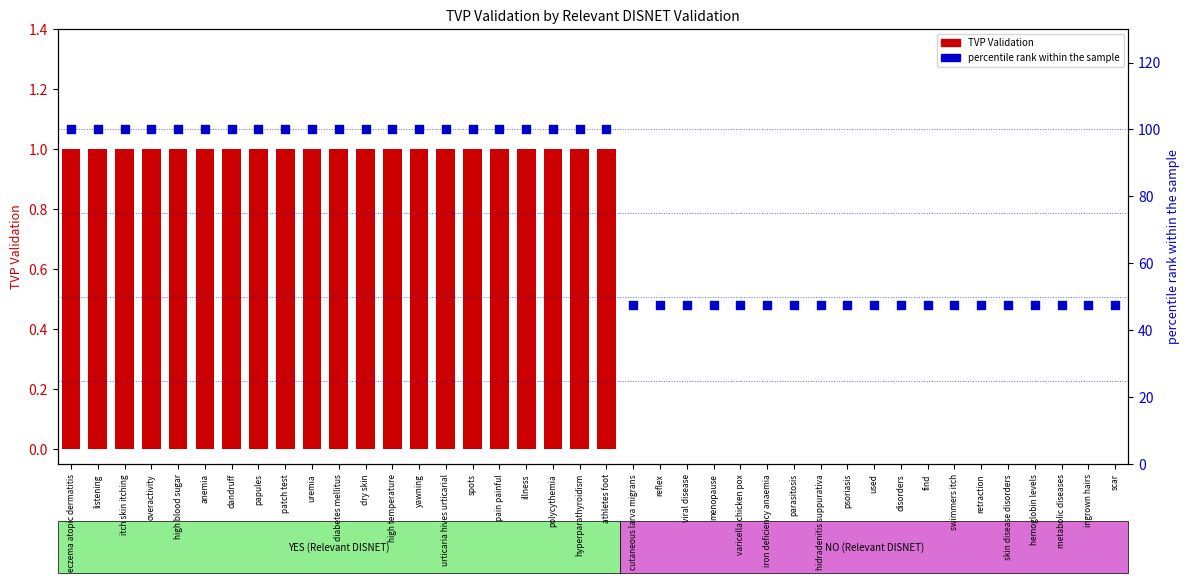

At which category is the sum across all series the highest?

eczema atopic dermatitis